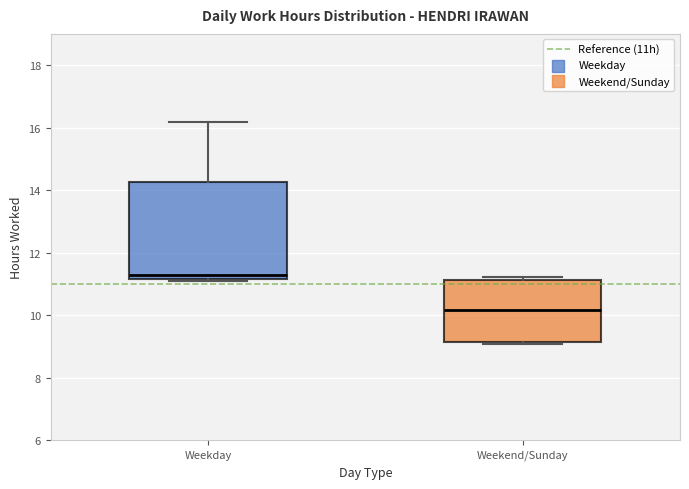

Reading left to right, transcribe this box plot: for each box, give where its median line is, the range the box spans, and where its two whiskers end, as read against the y-axis. The values are not printed on the chart, so give them approximately, as read against the axis.

Weekday: median 11.2 (just above the box's lower edge), box 11.2 to 14.2, whiskers 11.0 to 16.2
Weekend/Sunday: median 10.2, box 9.2 to 11.2, whiskers 9.0 to 11.2 (just above the box's upper edge)